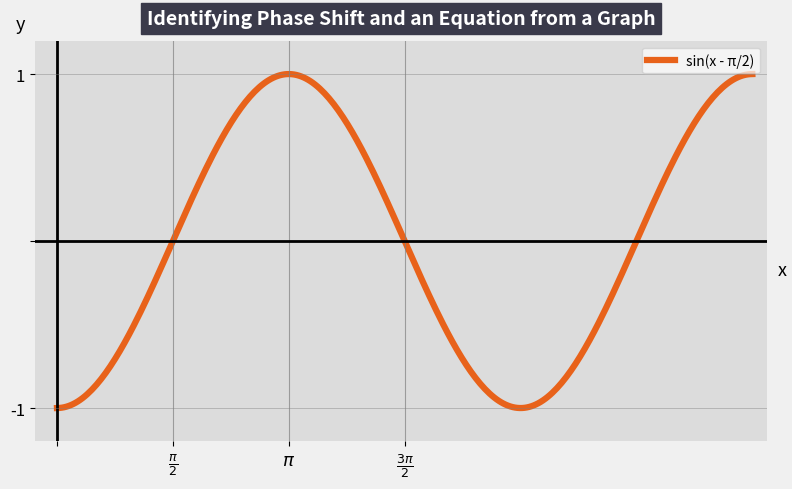

What is the difference between the maximum and minimum values?

2.0